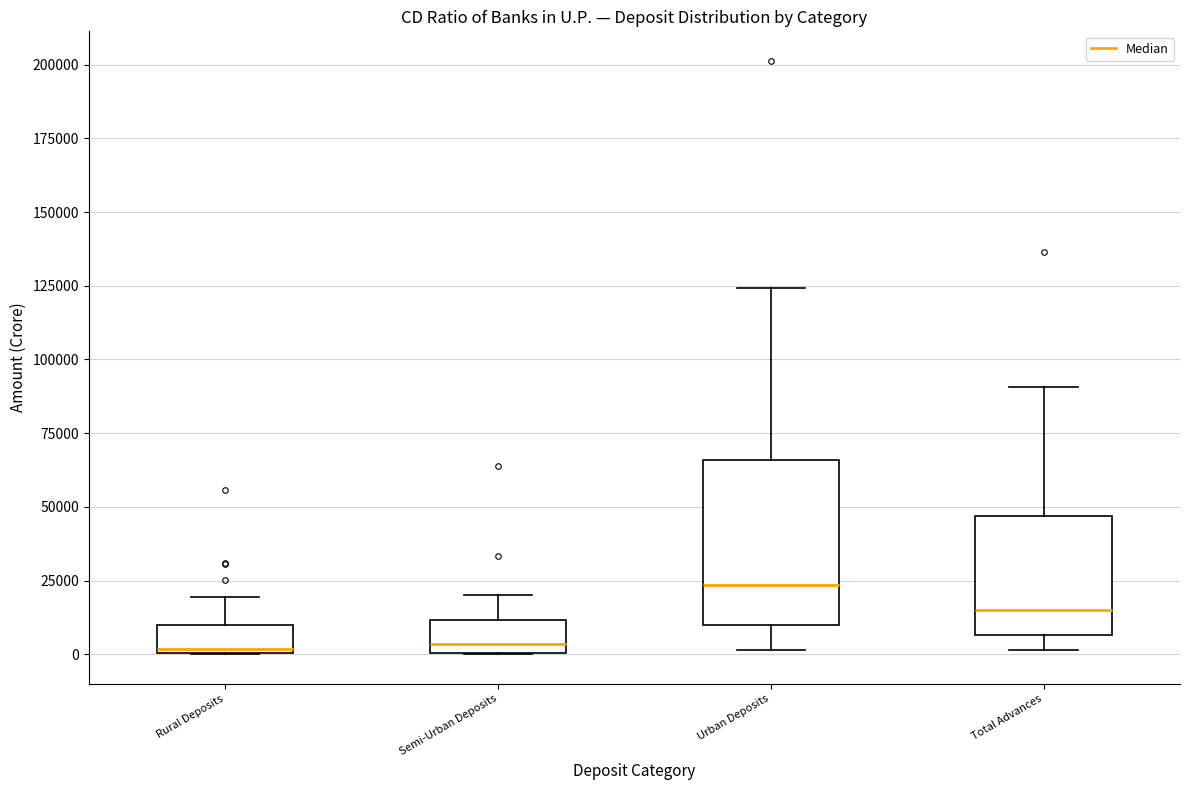

Reading left to right, transcribe this box plot: for each box, give where its median line is, the range the box spans, and where its two whiskers end, as read against the y-axis. The values are not printed on the chart, so give them approximately, as read against the axis.

Rural Deposits: median 0, box 0 to 10000, whiskers 0 to 20000
Semi-Urban Deposits: median 5000, box 0 to 10000, whiskers 0 to 20000
Urban Deposits: median 25000, box 10000 to 65000, whiskers 0 to 125000
Total Advances: median 15000, box 5000 to 45000, whiskers 0 to 90000